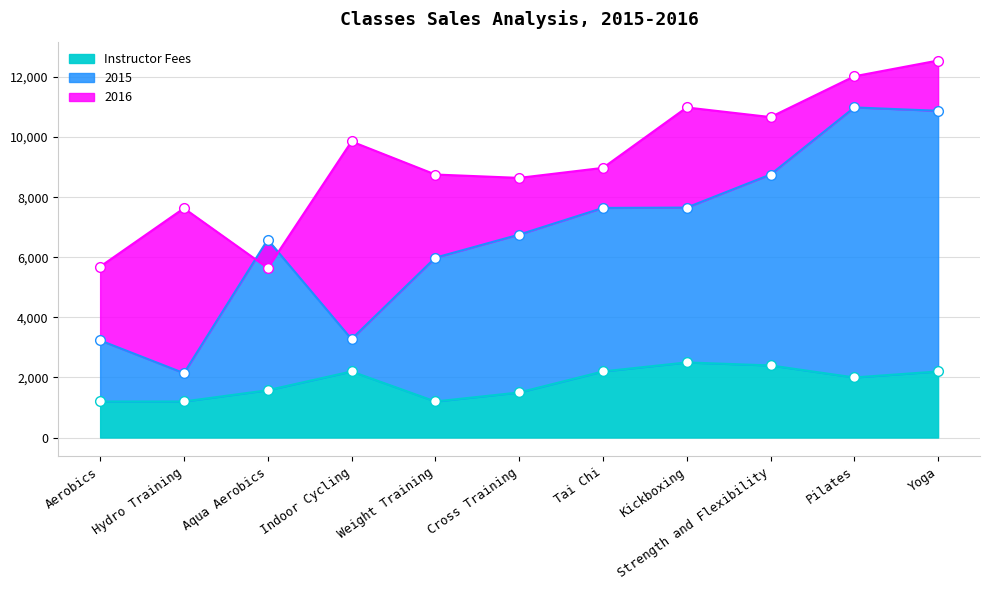

At Tai Chi, list the series in order from largest to smallest.

2016, 2015, Instructor Fees